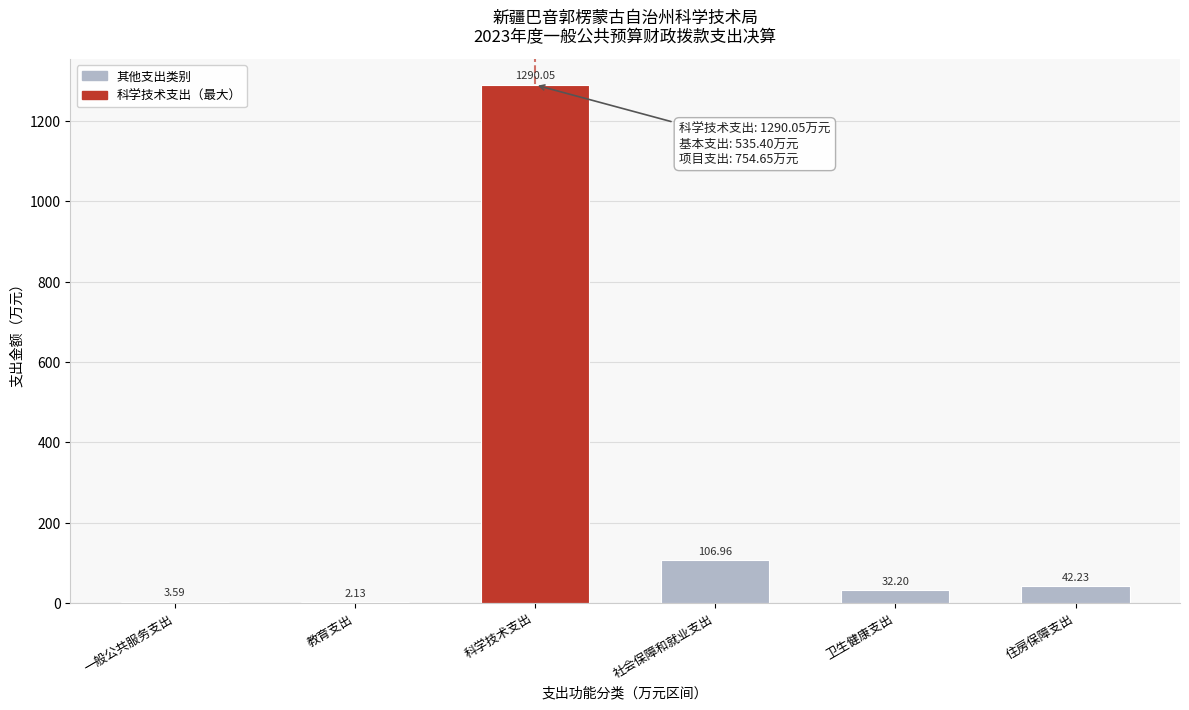

Which category has the highest value across all series?

科学技术支出